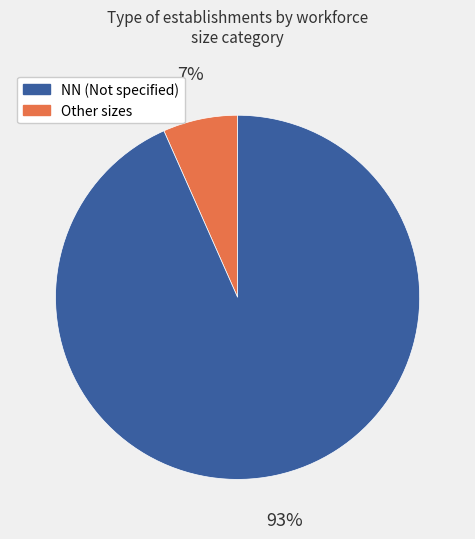

To the nearest percent, what is the average slice percentage?

50%